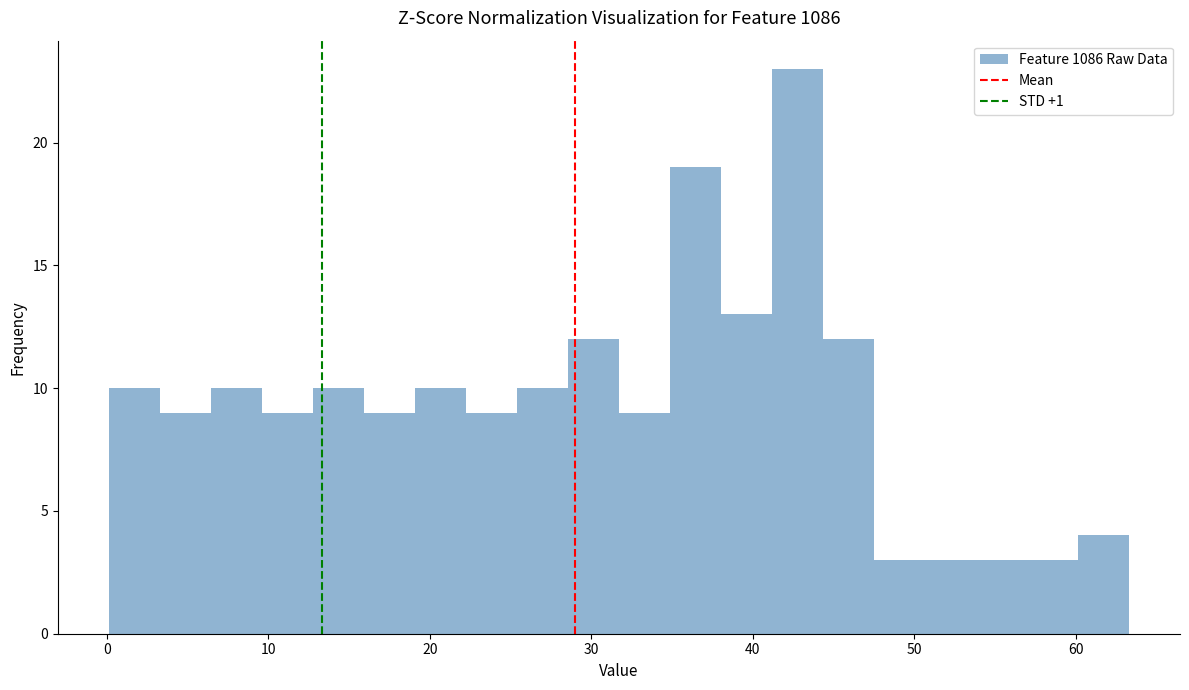

Around what value on the x-axis is the tallest bar? Give the approximate position of its centre, as read against the axis.

43